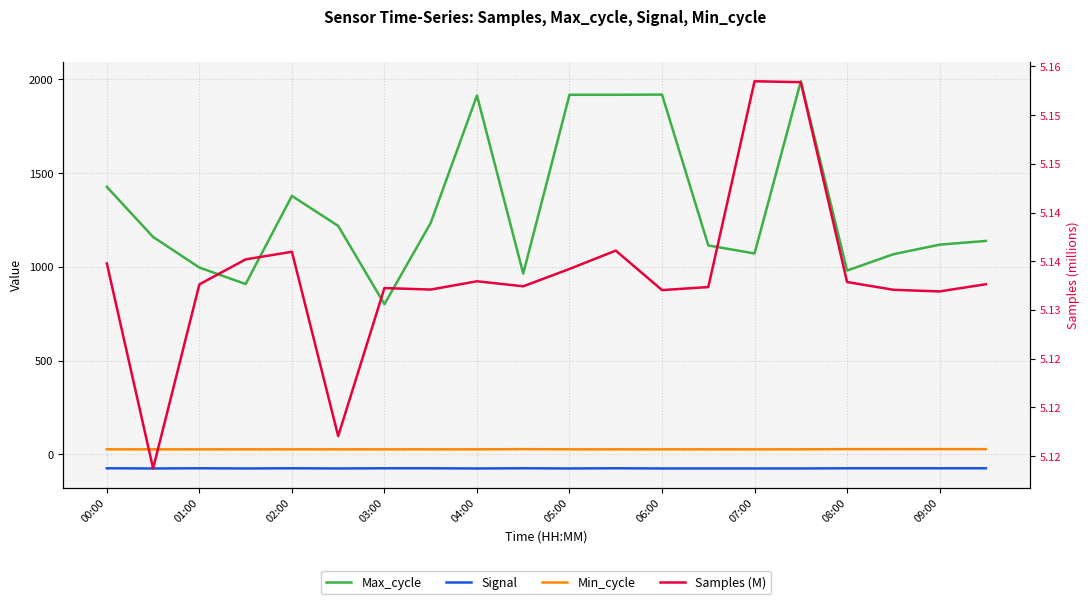

Reading left to right, list all the values displayed in this chart.

Max_cycle: 1426.0	1159.0	996.0	908.0	1378.0	1218.0	801.0	1234.0	1913.0	964.0	1917.0	1917.0	1918.0	1114.0	1071.0	1989.0	980.0	1067.0	1118.0	1138.0
Signal: -74.0	-75.0	-74.0	-75.0	-74.0	-75.0	-74.0	-74.0	-75.0	-74.0	-75.0	-74.0	-75.0	-75.0	-75.0	-75.0	-74.0	-74.0	-74.0	-74.0
Min_cycle: 27.0	27.0	27.0	27.0	27.0	27.0	27.0	27.0	27.0	28.0	27.0	27.0	27.0	27.0	27.0	27.0	28.0	28.0	28.0	28.0
Samples (M): 5.1	5.1	5.1	5.1	5.1	5.1	5.1	5.1	5.1	5.1	5.1	5.1	5.1	5.1	5.2	5.2	5.1	5.1	5.1	5.1